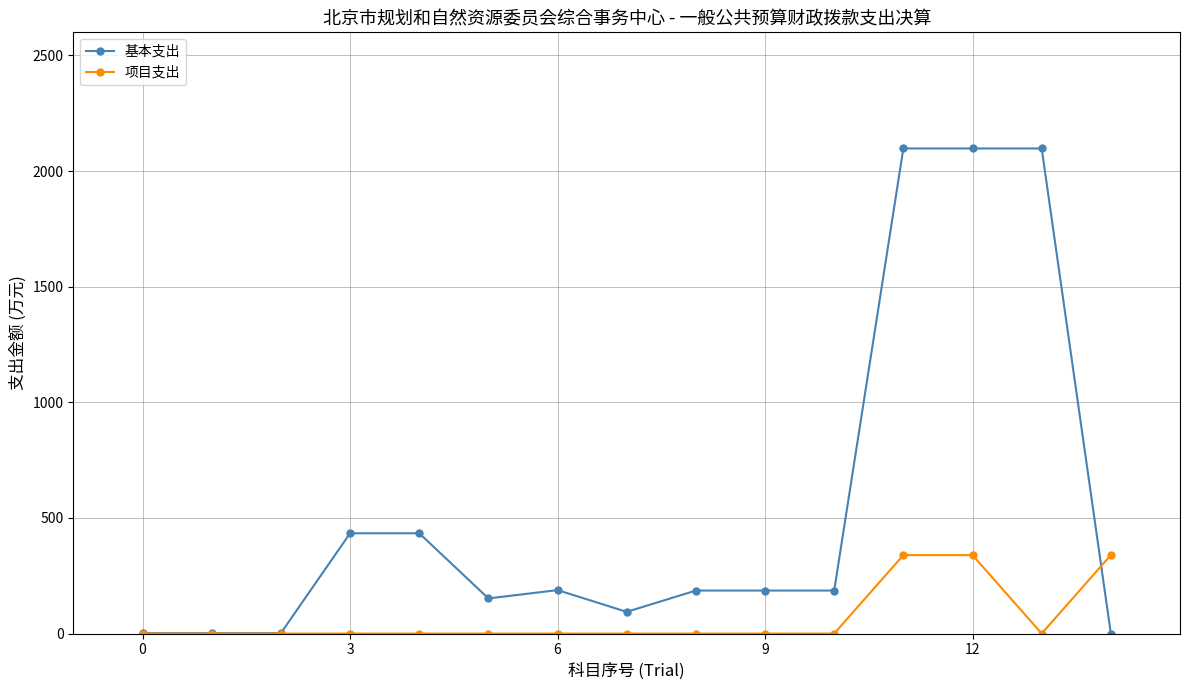

What is the value of the 基本支出 point at the 10th from the left?

185.9